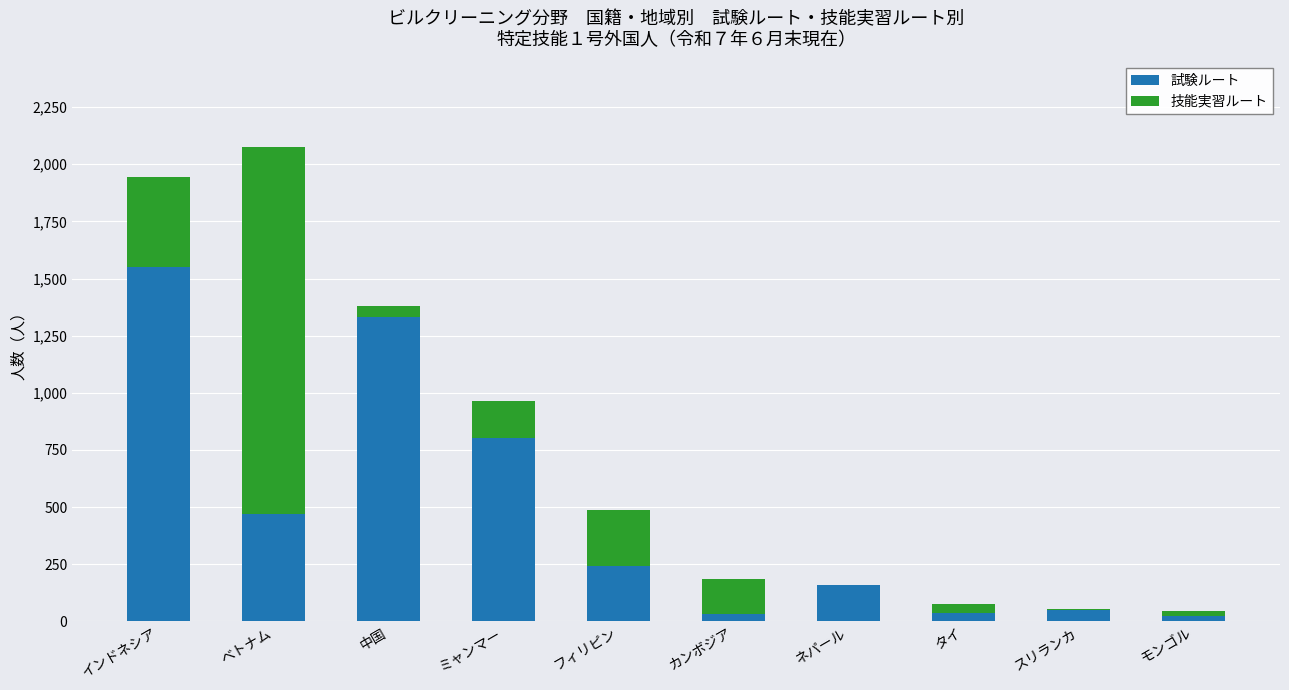

What is the highest value of the 試験ルート series?

1549